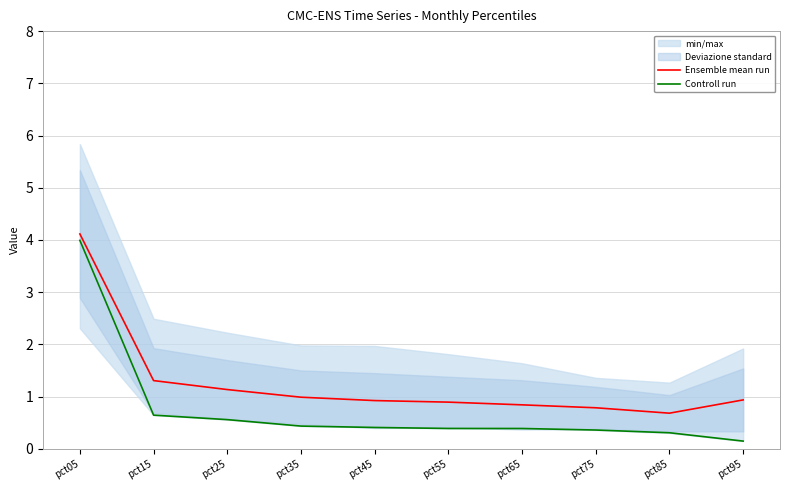

Rank the series at pct95 from highest to lowest value.

Ensemble mean run, Controll run